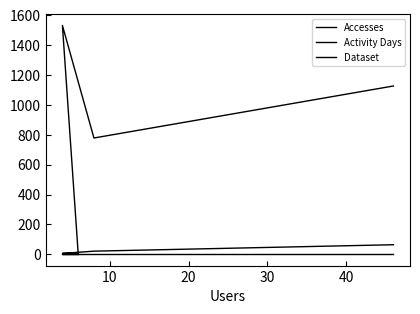

What is the minimum value shown in the chart?

1